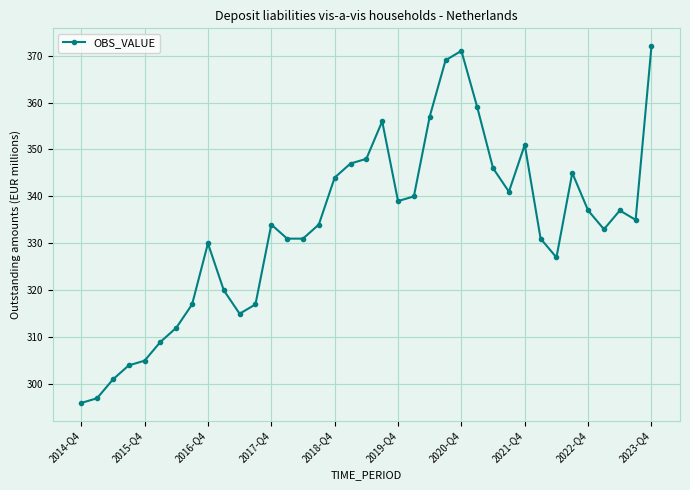

What is the average value?

333